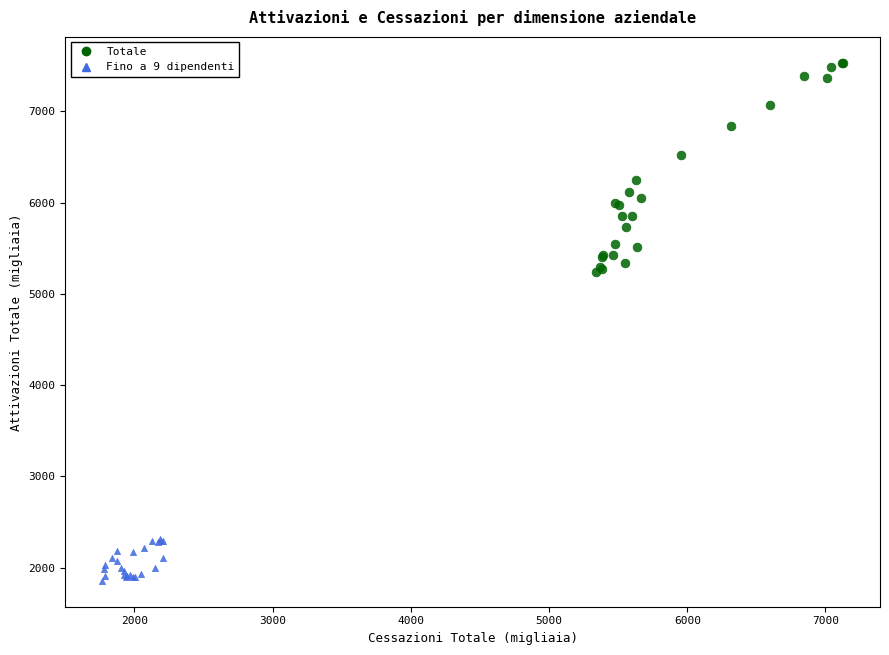

Which series reaches the minimum Y coordinate?

Fino a 9 dipendenti